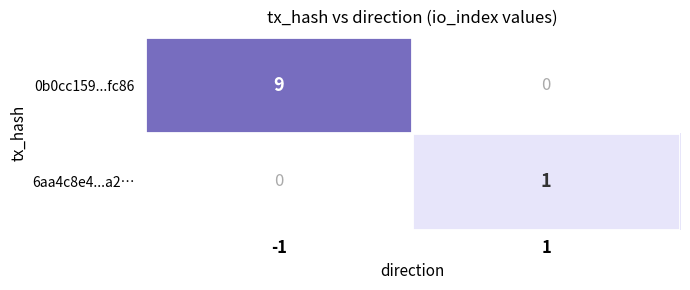

The value of 6aa4c8e4...a2… at -1 is 0. True or false?

True